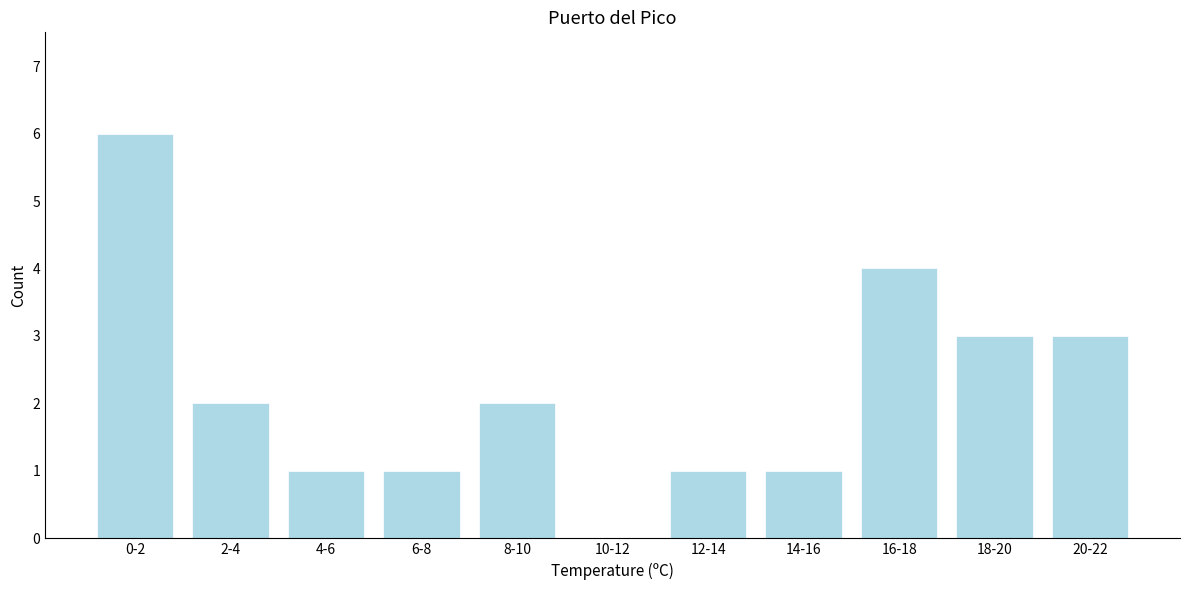

Reading left to right, transcribe all the data shown in this chart.

0-2=6	2-4=2	4-6=1	6-8=1	8-10=2	10-12=0	12-14=1	14-16=1	16-18=4	18-20=3	20-22=3